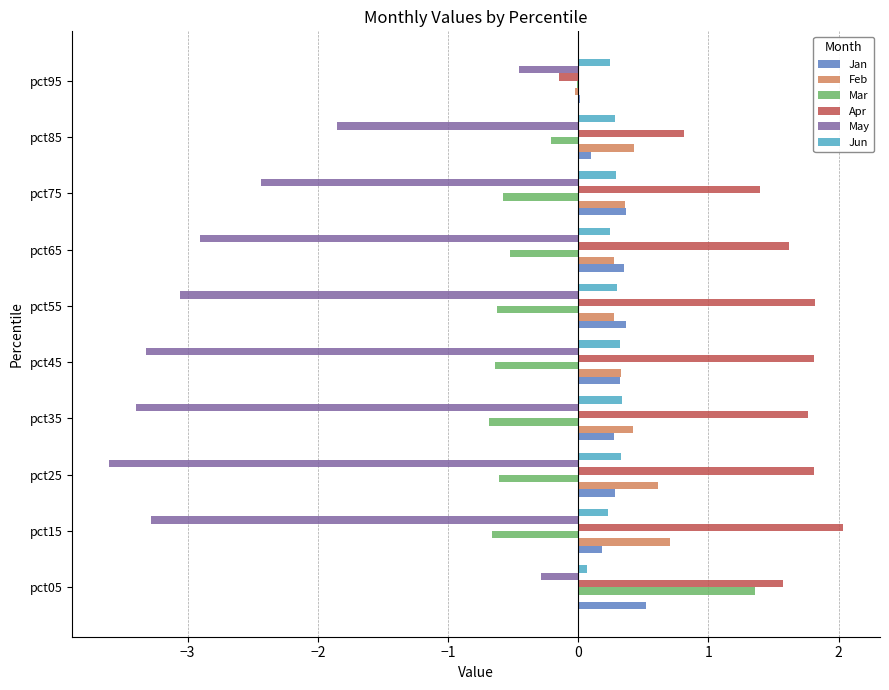

What is the sum of all Feb values?

3.4